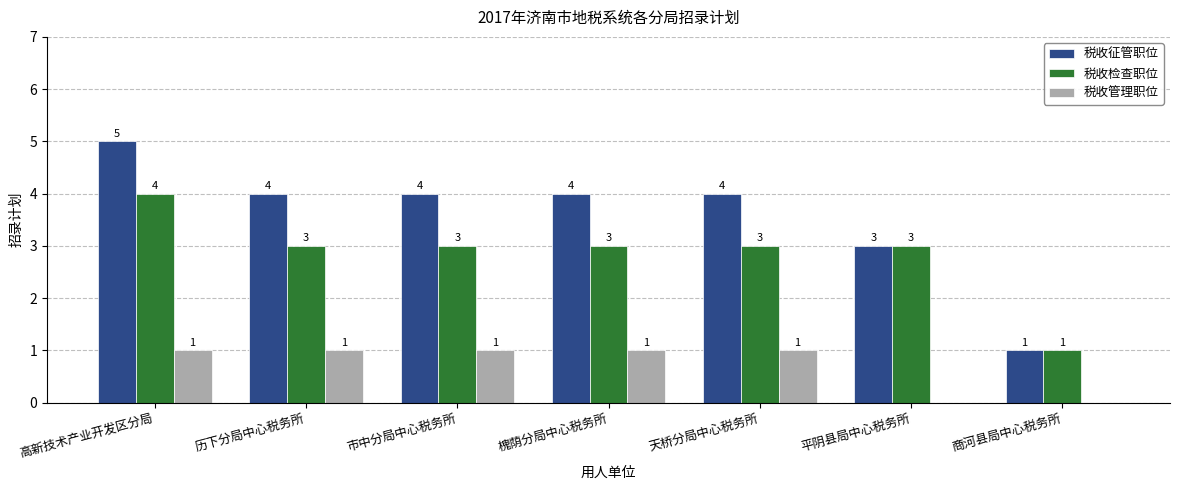

At which category is the sum across all series the highest?

高新技术产业开发区分局